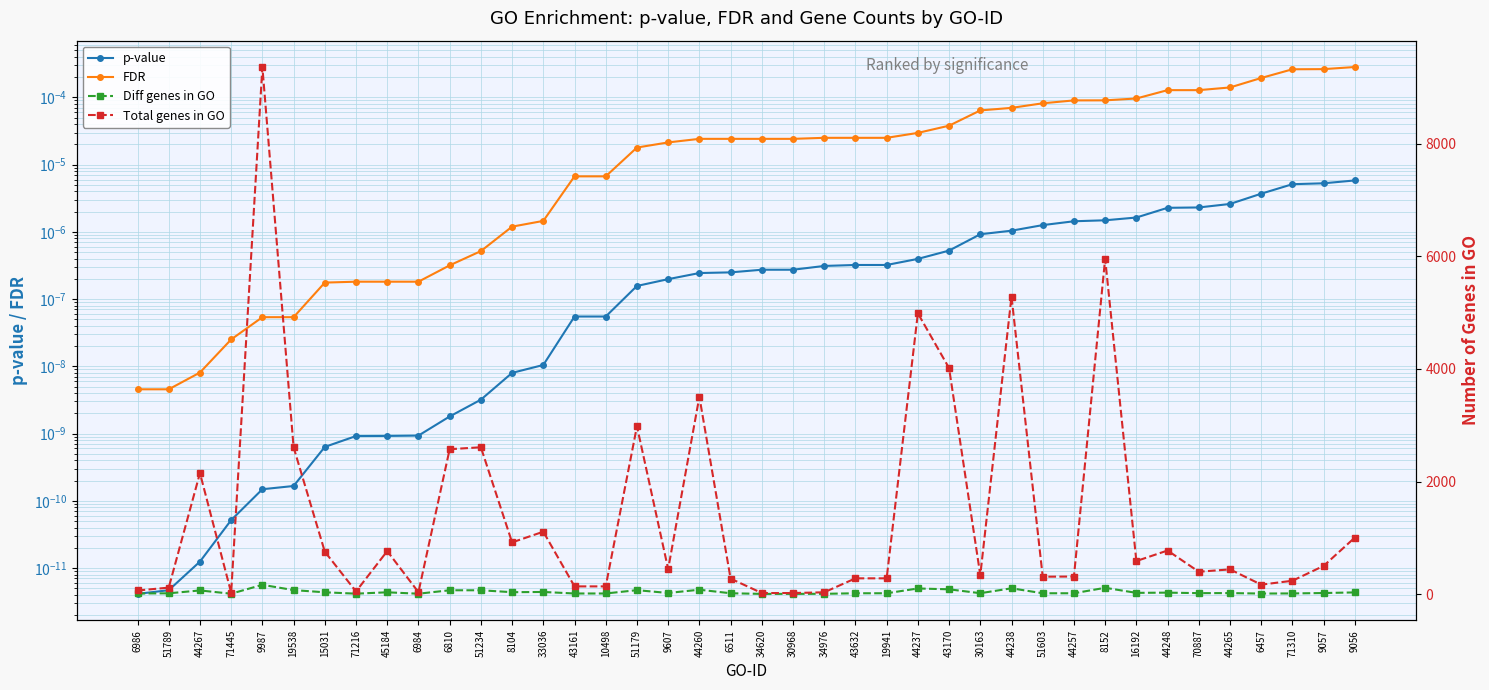

True or false: p-value and FDR cross at least once.

False